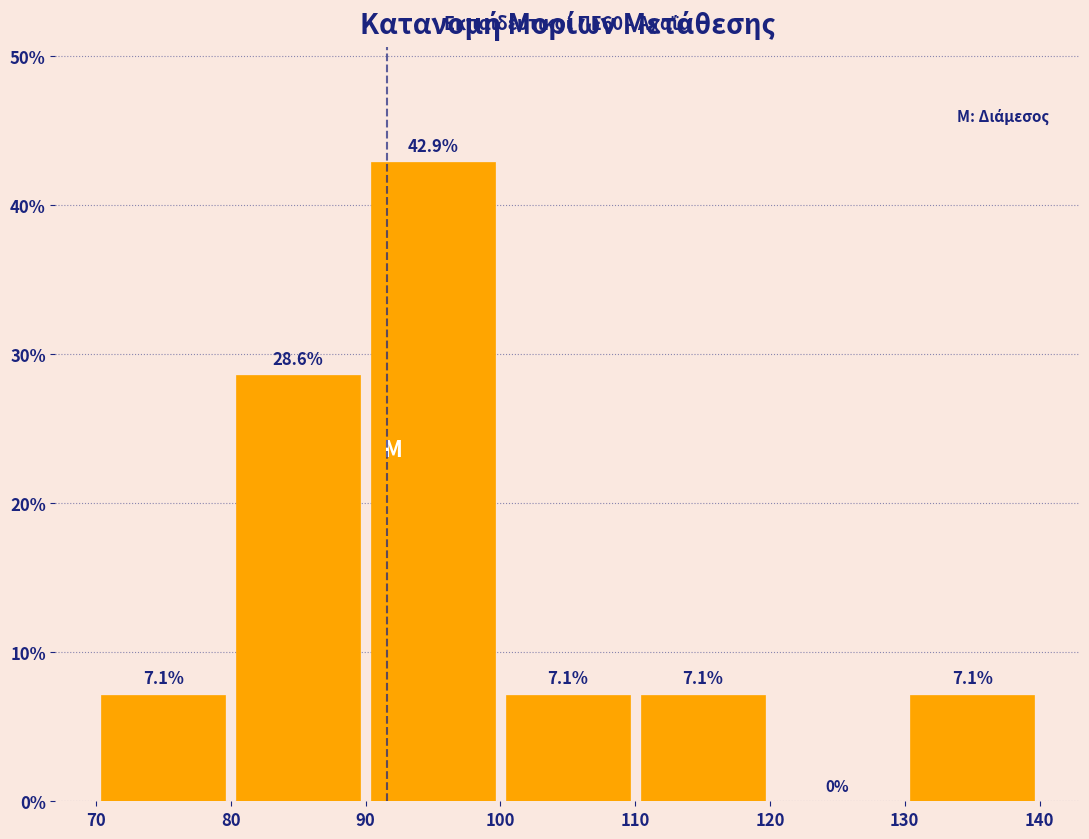

Over which range of the x-axis is the bar tallest?

90 to 100